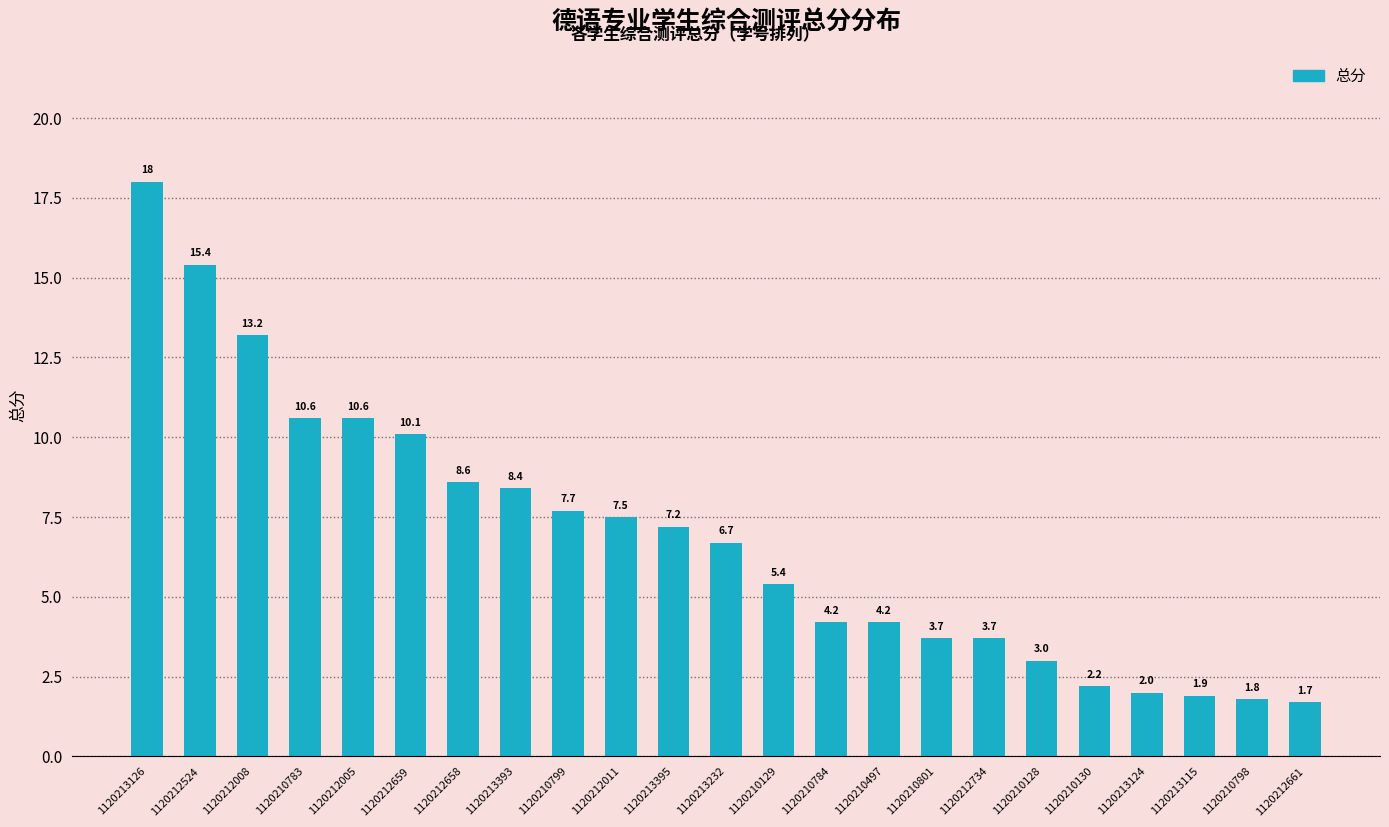

What is the greatest value displayed?

18.0